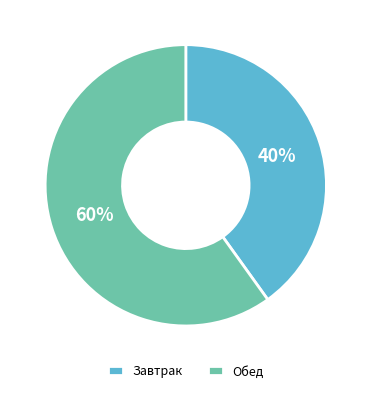

To the nearest percent, what portion does Завтрак represent?

40%